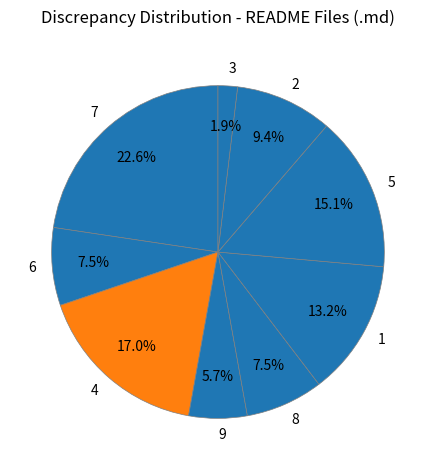

The 1 slice represents 13% of the pie. True or false?

True